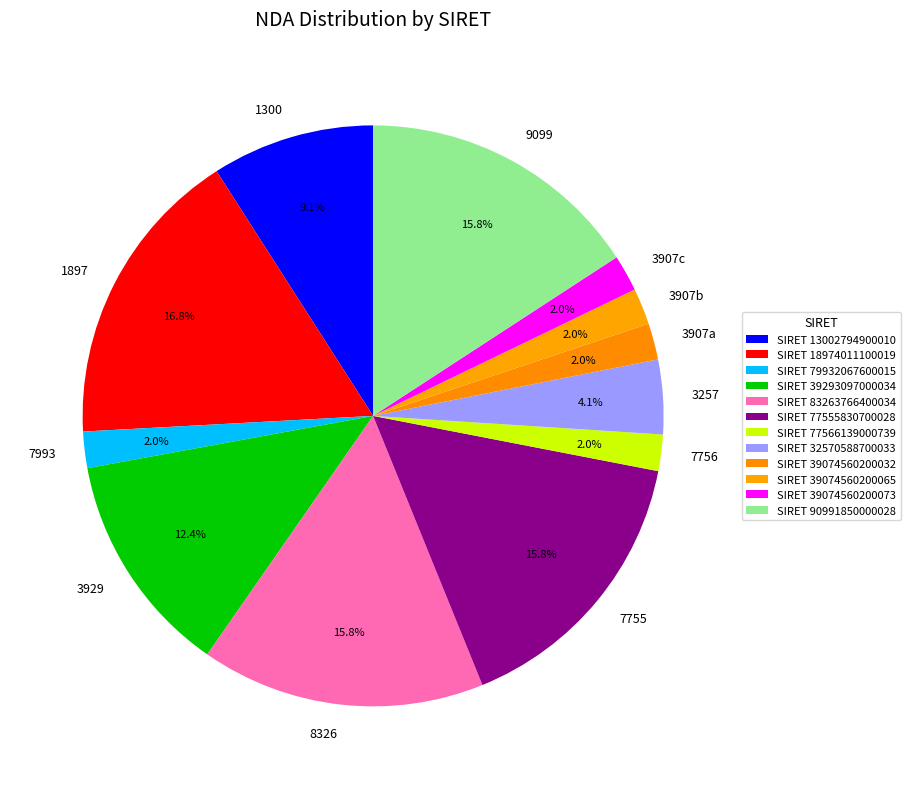

Combined, what portion of the pie is 1897 and 7756?

18.8%